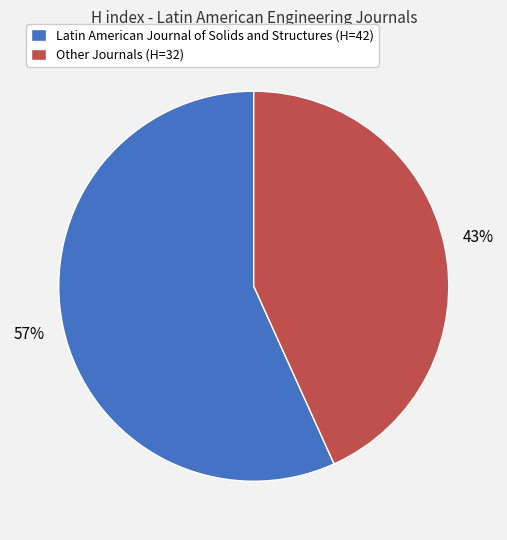

The Other Journals (H=32) slice represents 28% of the pie. True or false?

False